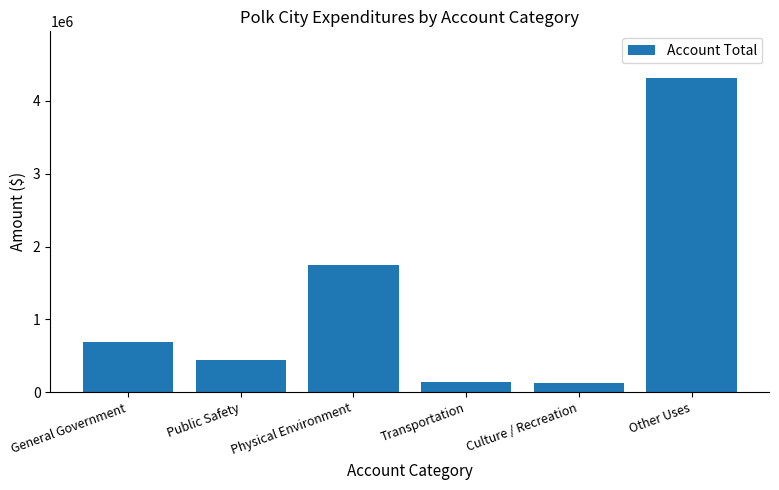

What is the minimum value shown in the chart?

120802